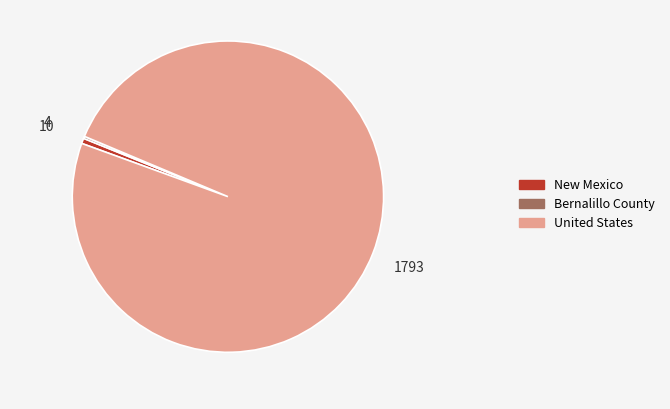

Which has a higher value, New Mexico or United States?

United States